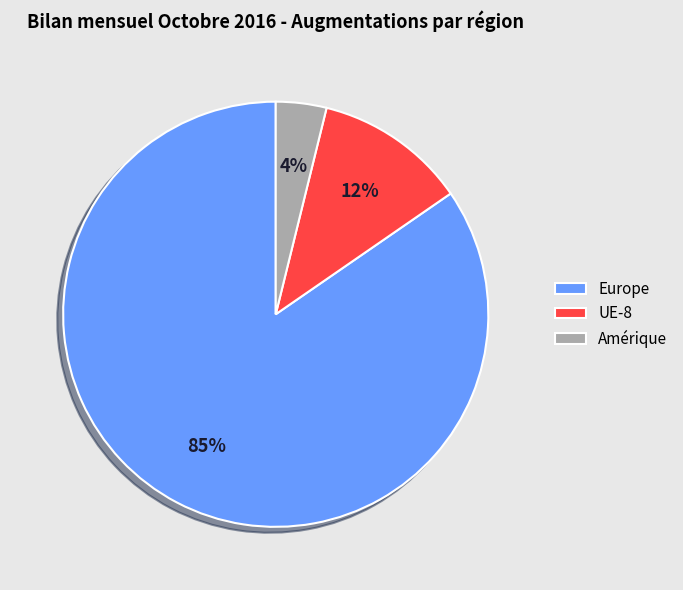

To the nearest percent, what percentage of the pie is UE-8?

12%